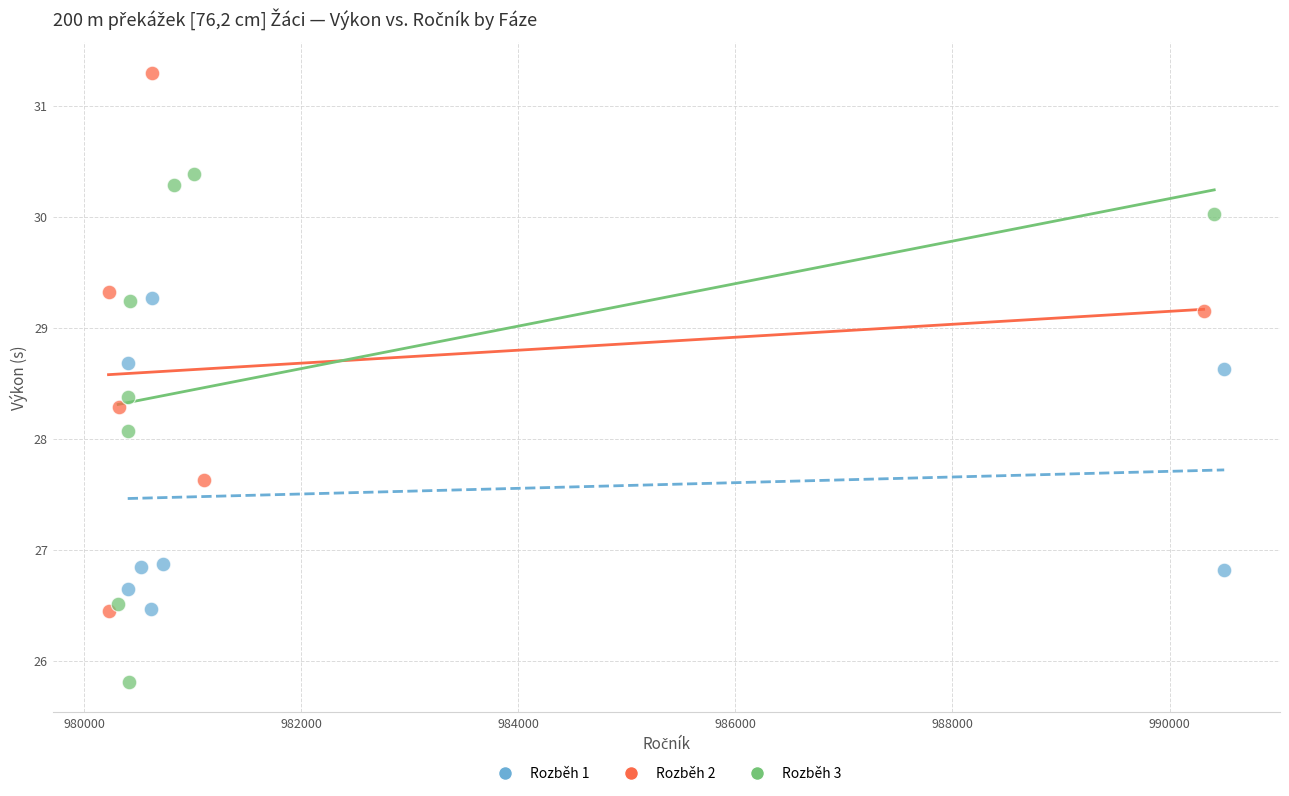

What are all the series names shown in the legend?

Rozběh 1, Rozběh 2, Rozběh 3